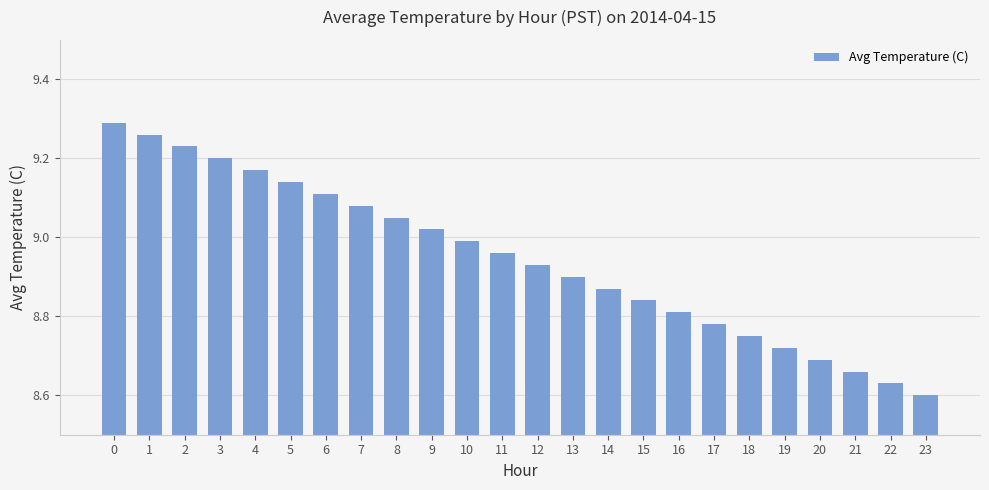

Between 9 and 20, which is larger?

9